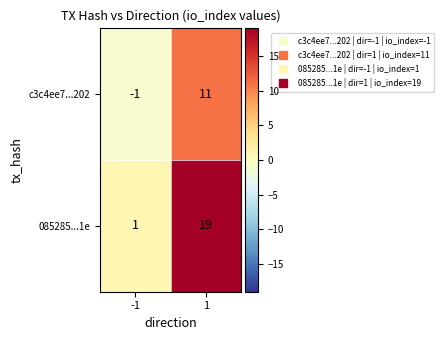

What value does the 085285...1e series have at 1?

19